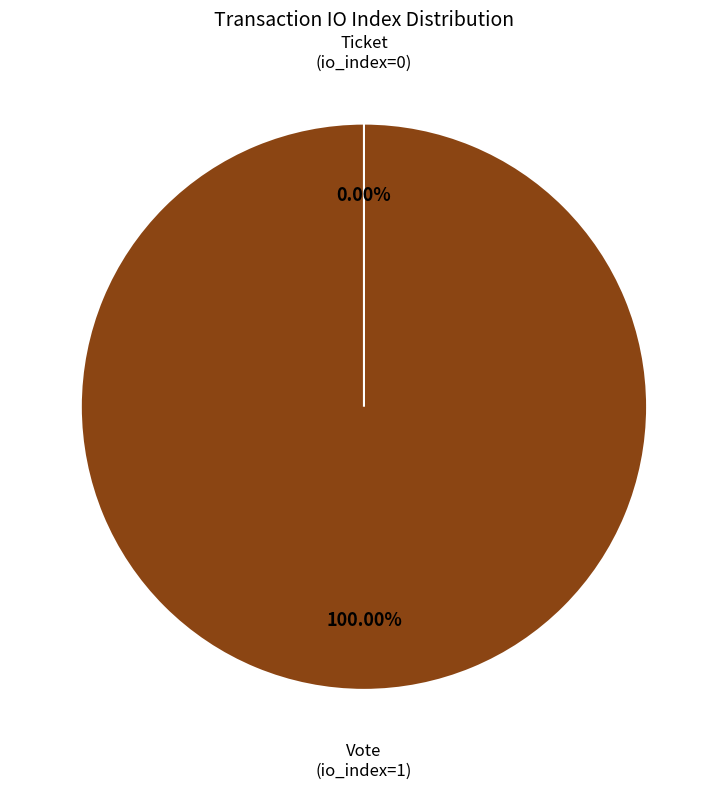

What is the change in value from Vote (io_index=1) to Ticket (io_index=0)?

-1